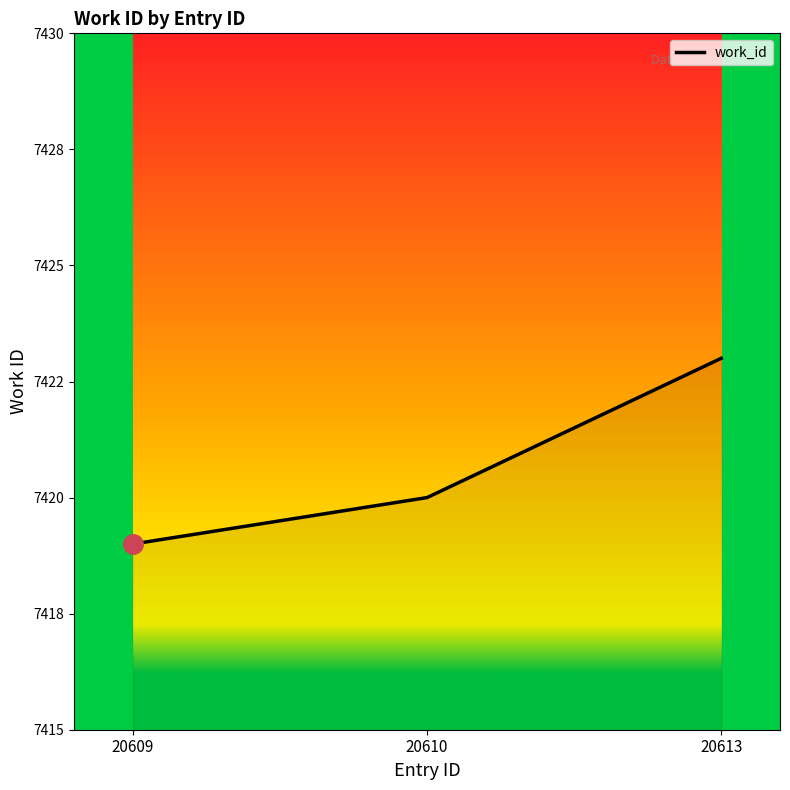

Is this an area chart (filled region under the line)?

Yes